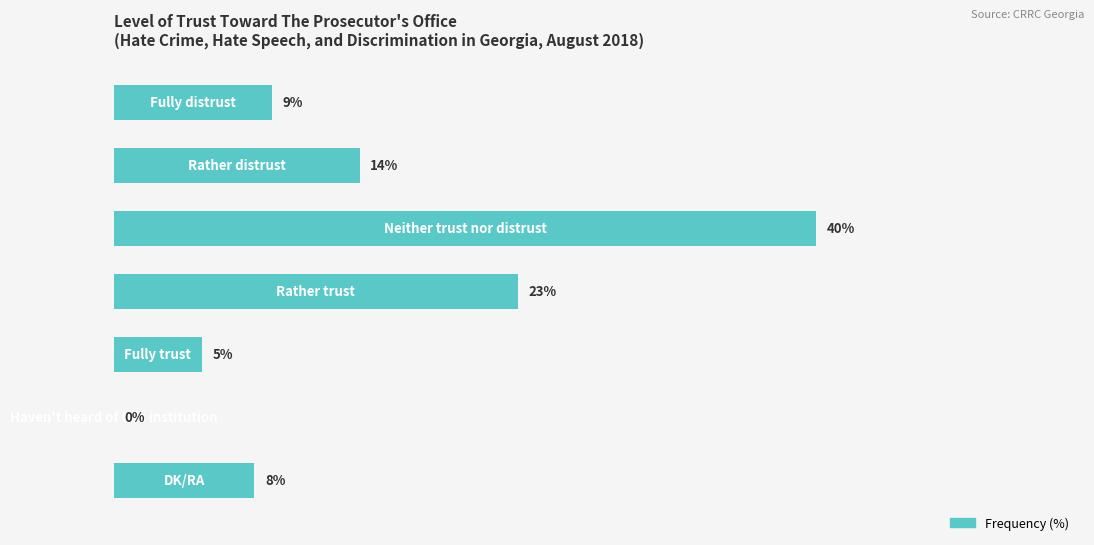

How many positive values are there?

6